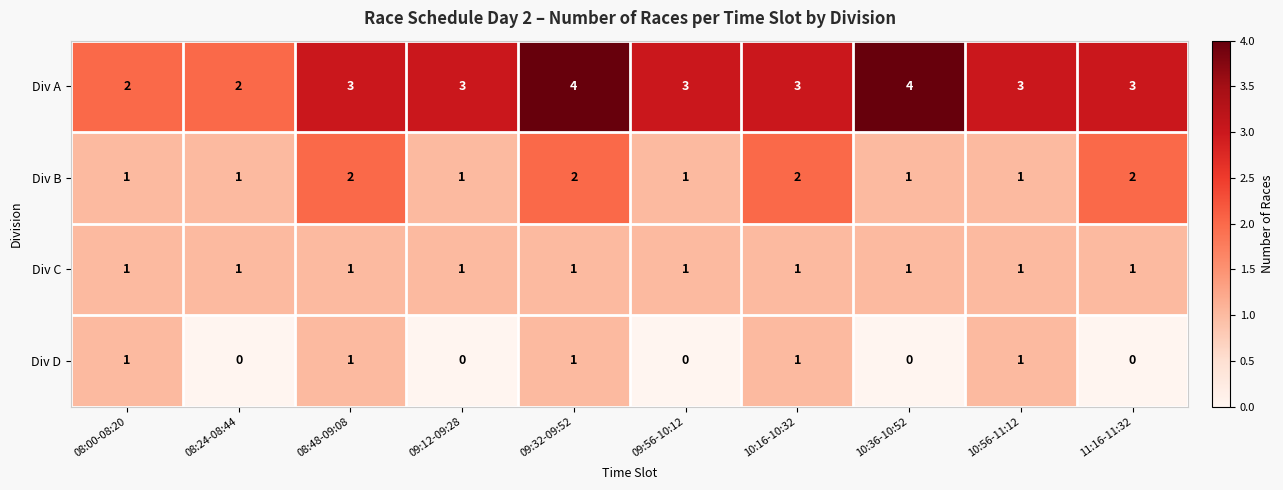

Which series has the largest total across all categories?

Div A